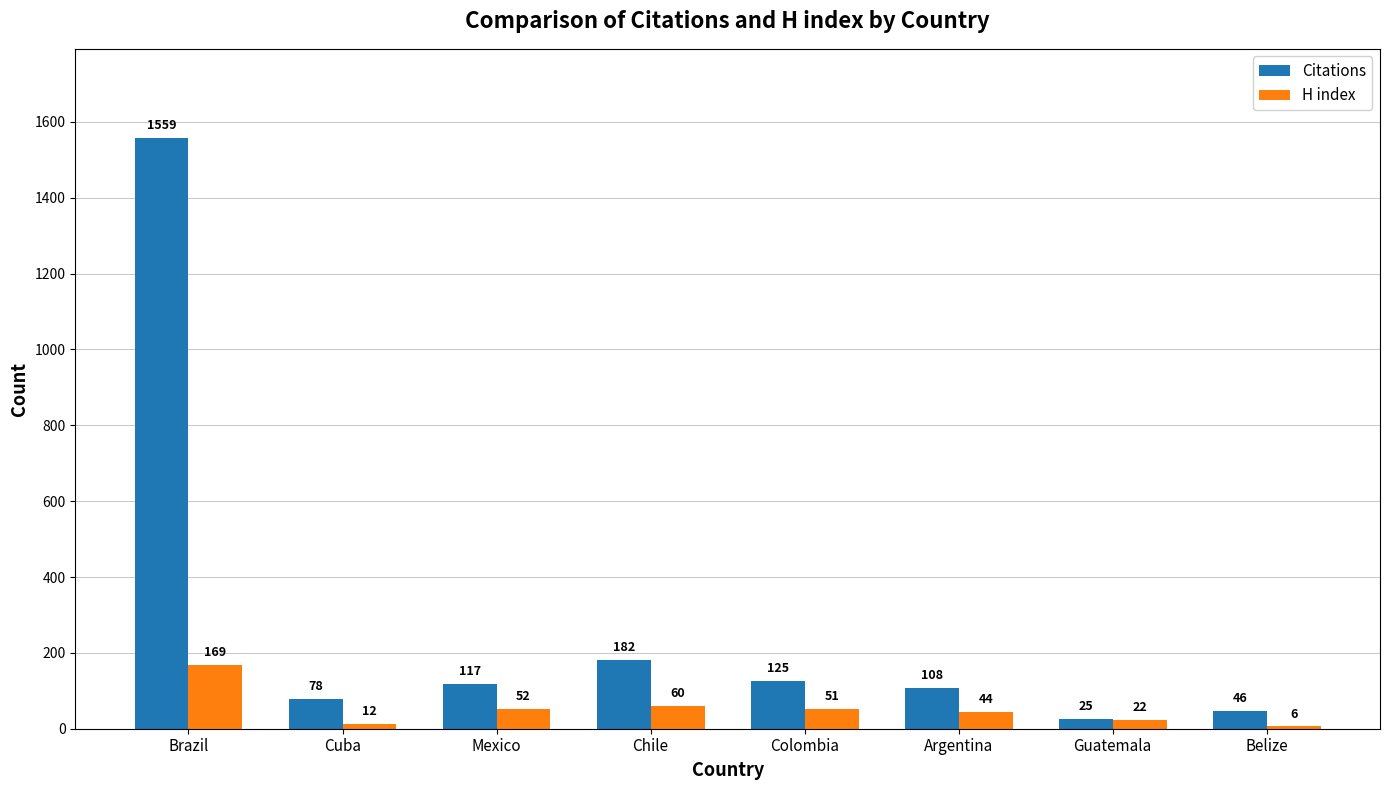

Rank the series by their average value, from lowest to highest.

H index, Citations